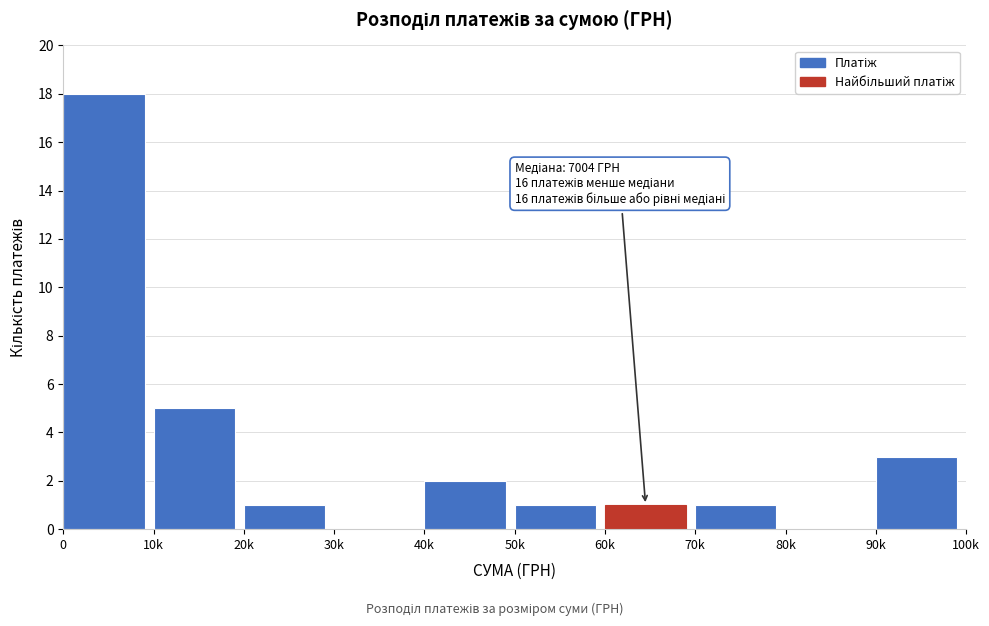

Reading left to right, extract all data points from this chart.

0=18	10k=5	20k=1	30k=0	40k=2	50k=1	60k=1	70k=1	80k=0	90k=3